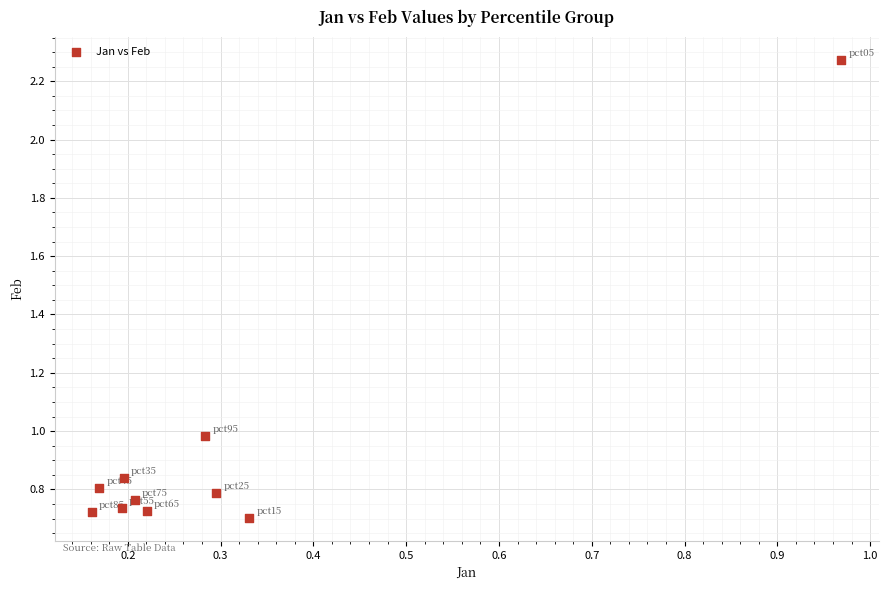

What is the range of Y values (max minus min)?

1.6